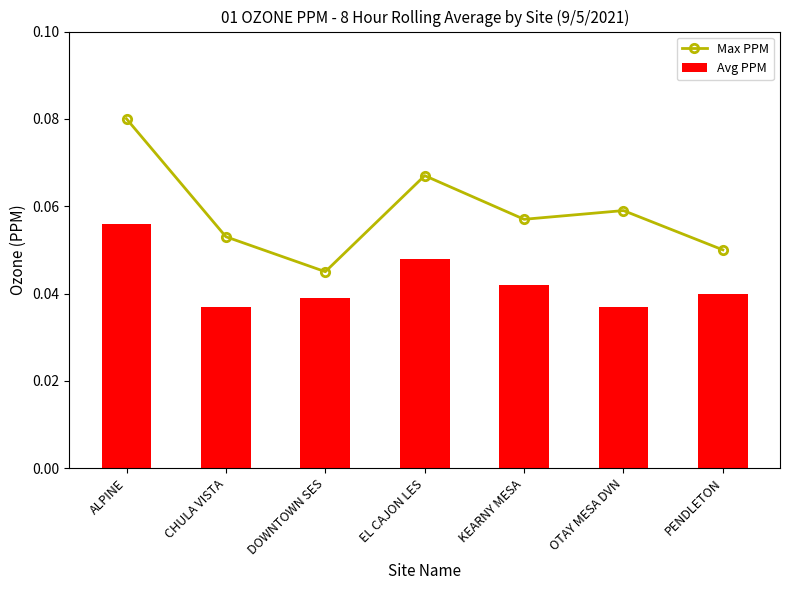

True or false: Max PPM has a value of 0.1 at ALPINE.

True